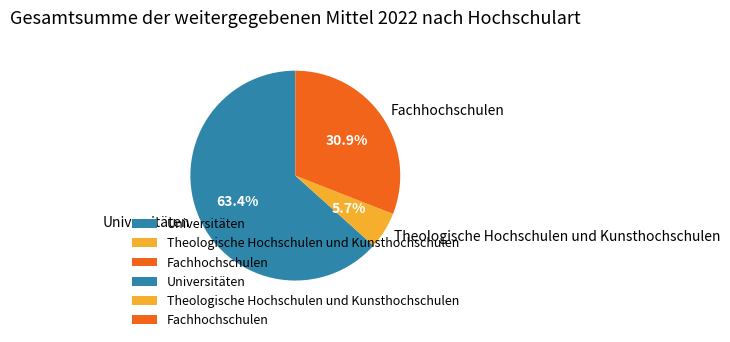

Combined, what portion of the pie is Theologische Hochschulen und Kunsthochschulen and Universitäten?

69.1%